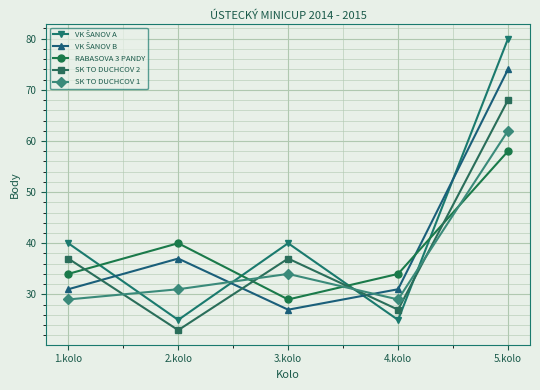

What is the total value across all series at 2.kolo?

156